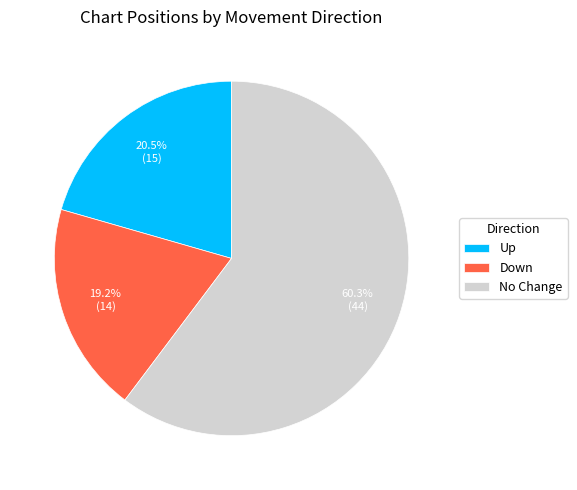

Combined, what portion of the pie is Down and No Change?

79.5%